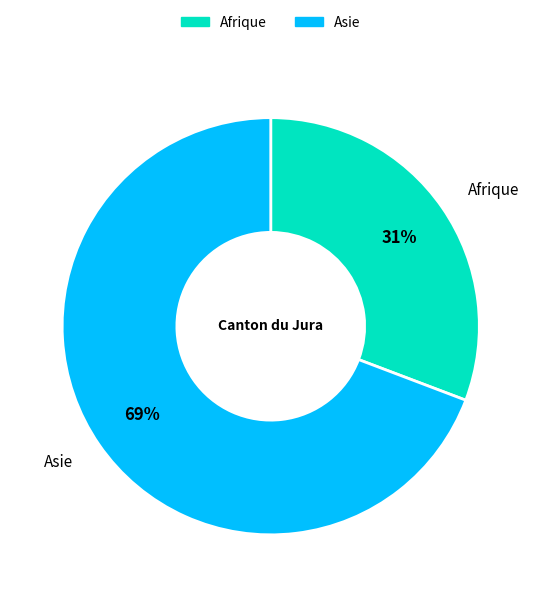

Does any single category account for the majority?

Yes